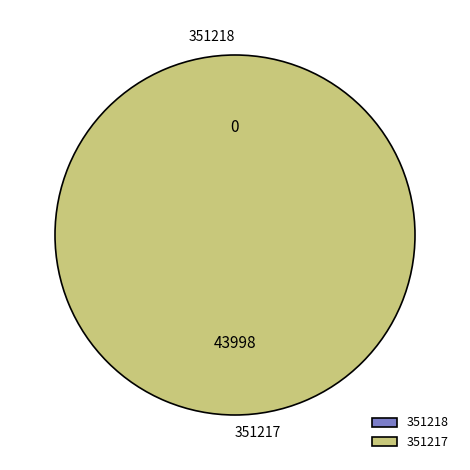

How many slices are in this pie chart?

2